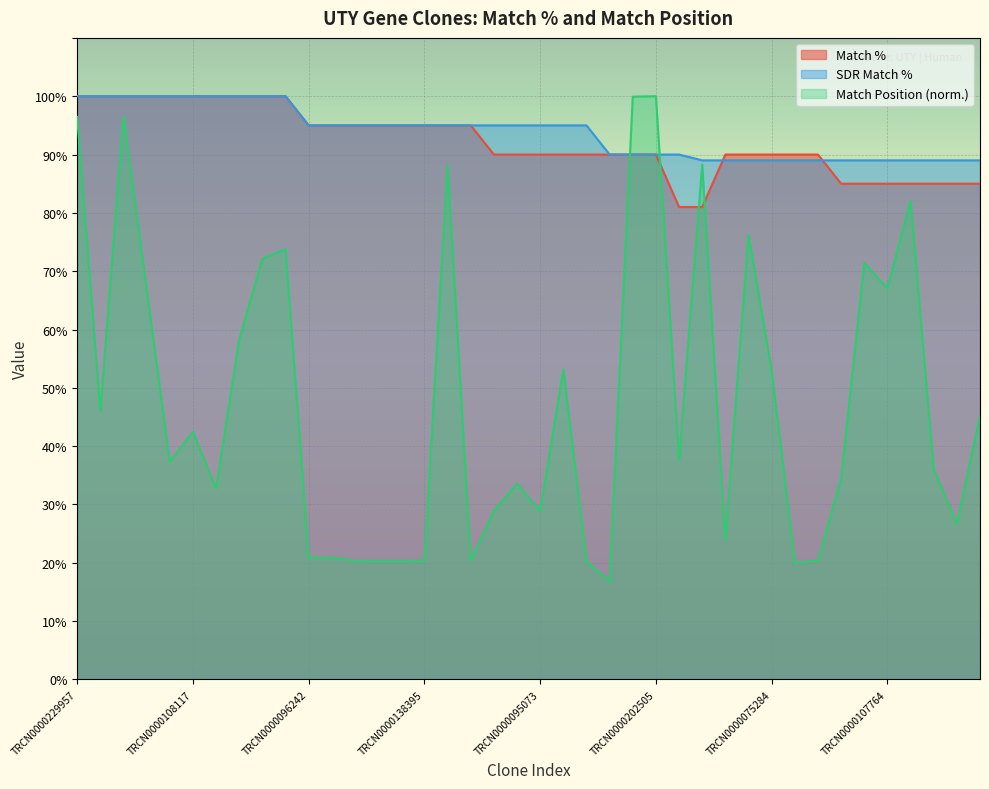

At how many categories does at least one series exceed 23?

40